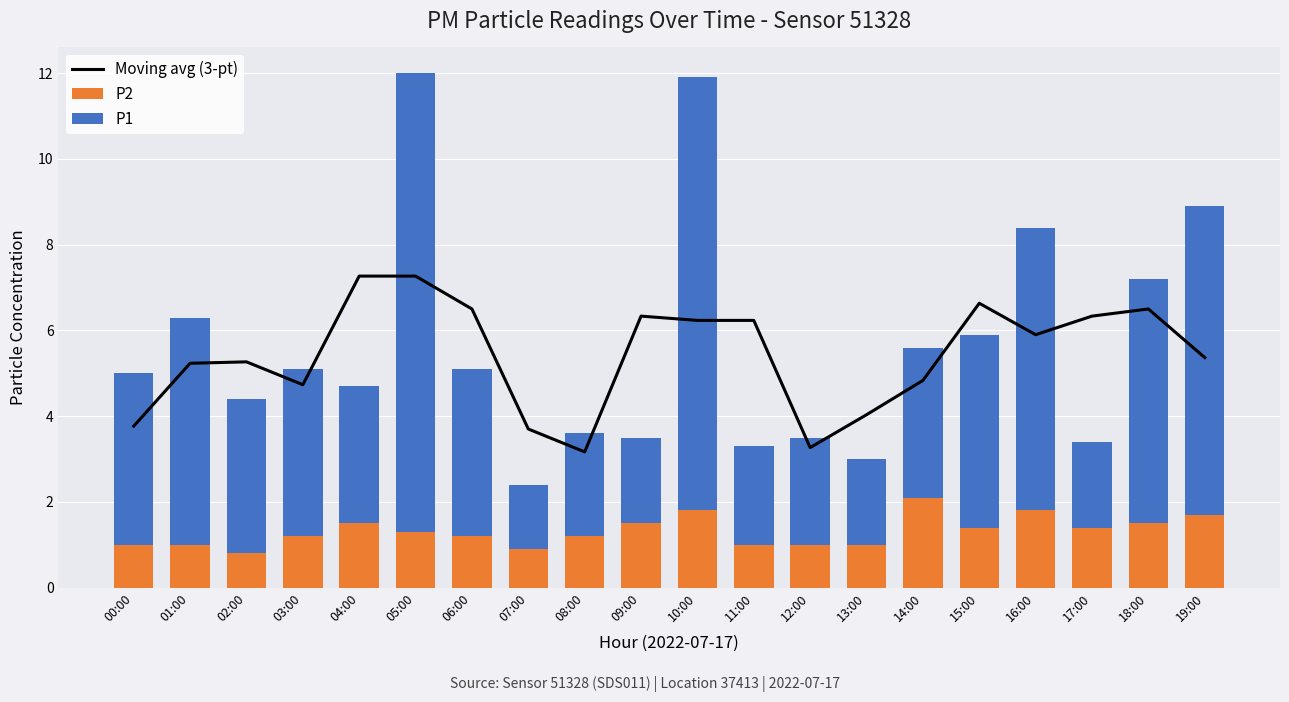

Rank the series by their maximum value, from lowest to highest.

P2, Moving avg (3-pt), P1